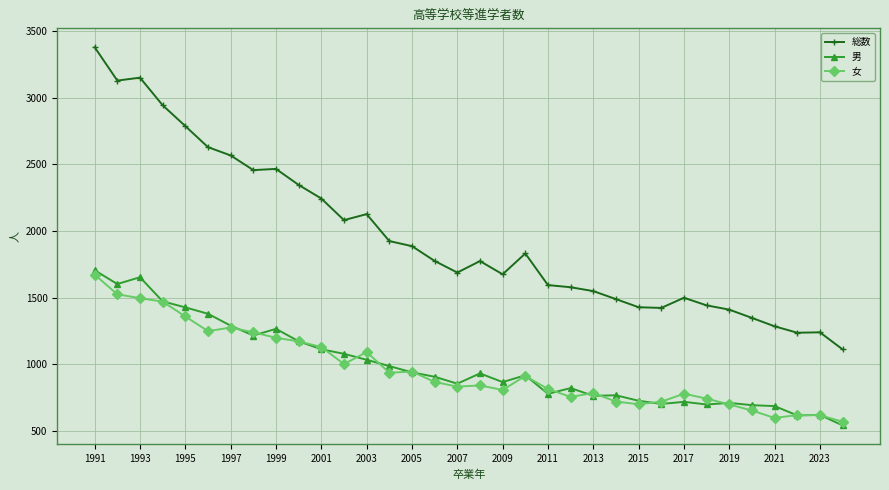

What is the value of the 男 point at the 4th from the left?

1472